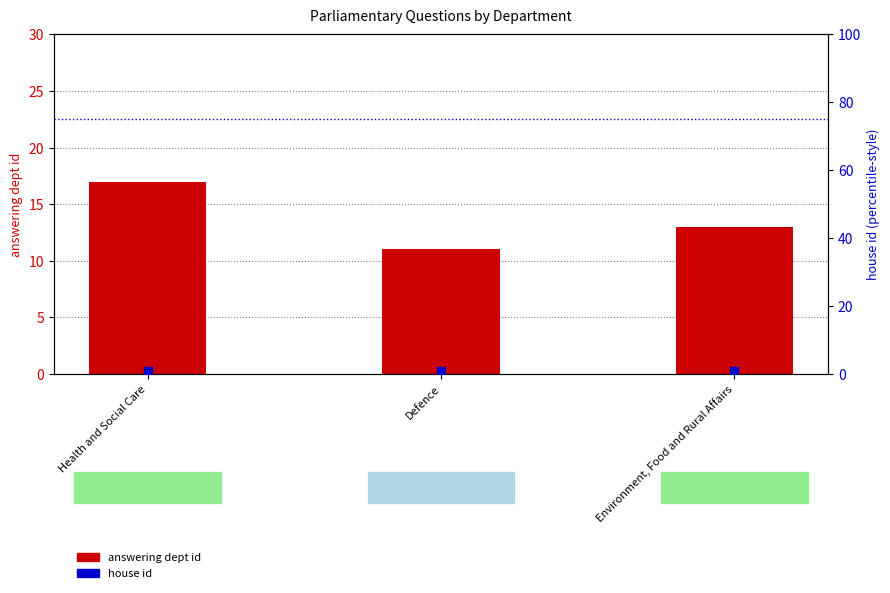

At how many categories does at least one series exceed 10?

3